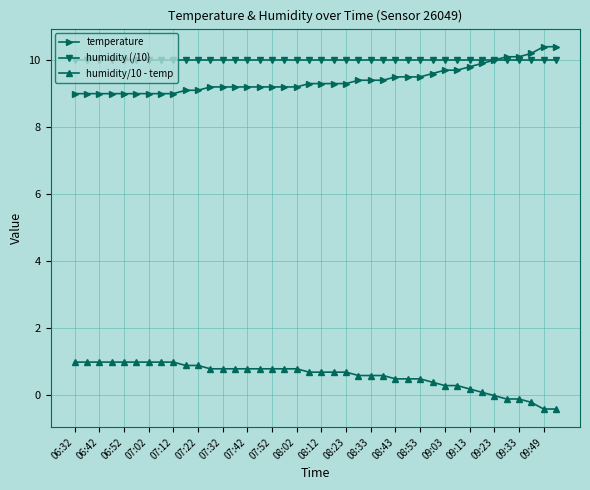

What is the maximum value for temperature?

10.4